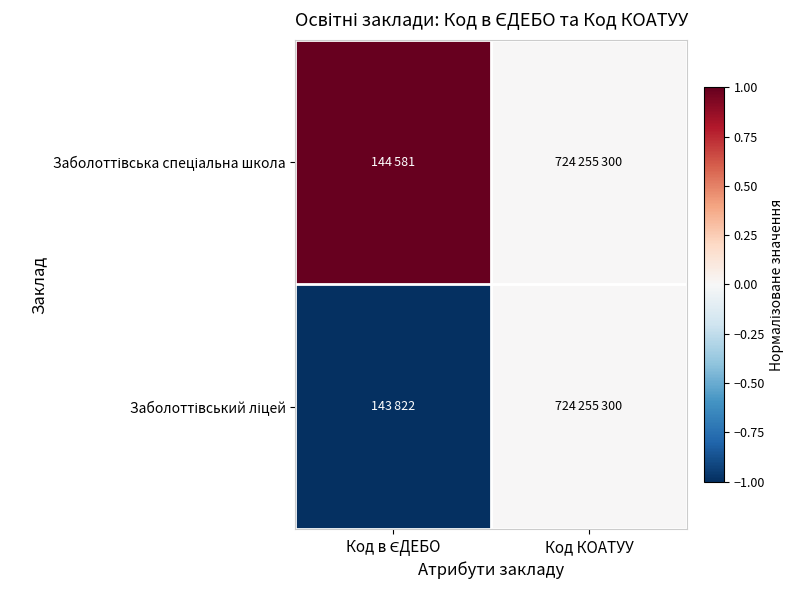

List the series in order of their overall mean, highest first.

Заболоттівська спеціальна школа, Заболоттівський ліцей